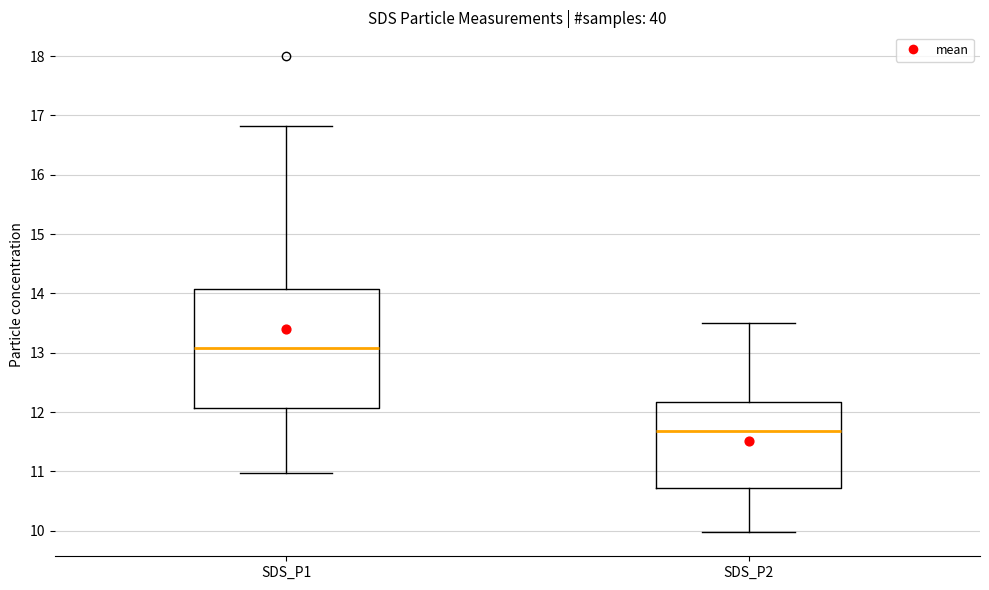

Which box is the tallest, from its lower edge to its upper edge?

SDS_P1